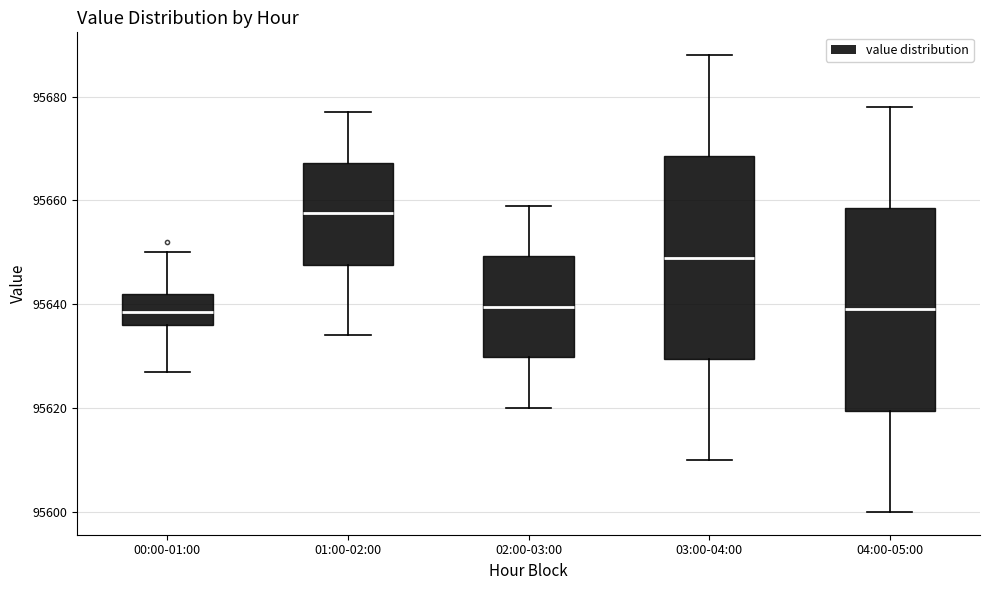

Reading left to right, read every box against the y-axis: the position of its median line, the range the box covers, and the ends of its whiskers. The values are not printed on the chart, so give them approximately, as read against the axis.

00:00-01:00: median 95638, box 95636 to 95642, whiskers 95628 to 95650
01:00-02:00: median 95658, box 95648 to 95668, whiskers 95634 to 95678
02:00-03:00: median 95640, box 95630 to 95650, whiskers 95620 to 95660
03:00-04:00: median 95650, box 95630 to 95668, whiskers 95610 to 95688
04:00-05:00: median 95640, box 95620 to 95658, whiskers 95600 to 95678